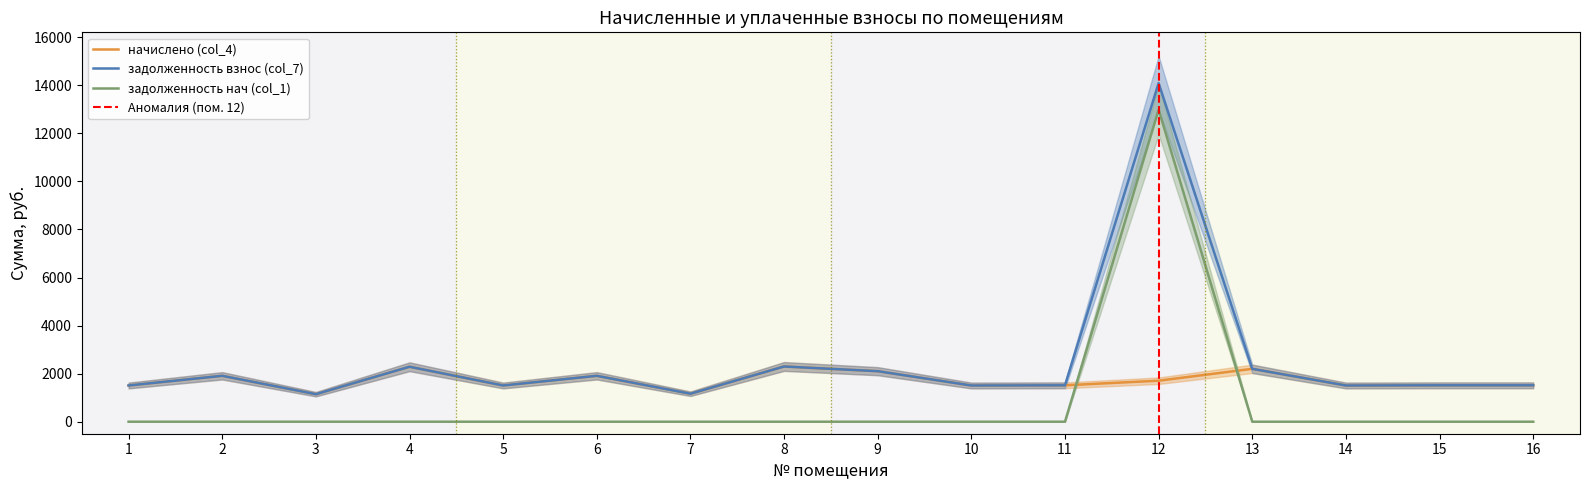

The начислено (col_4) series shows 1706.4 at 12. True or false?

True